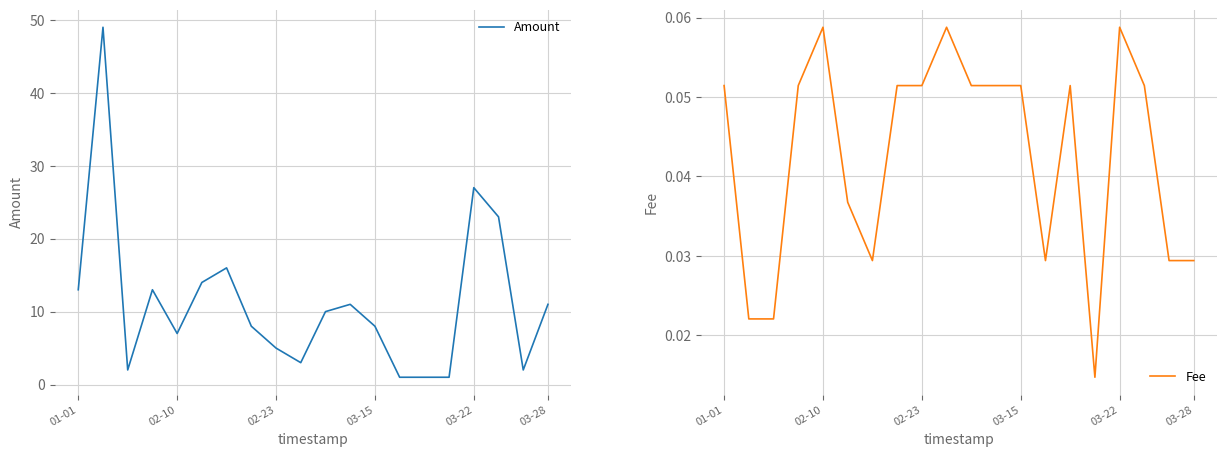

The Amount series shows 7 at 03-28. True or false?

False